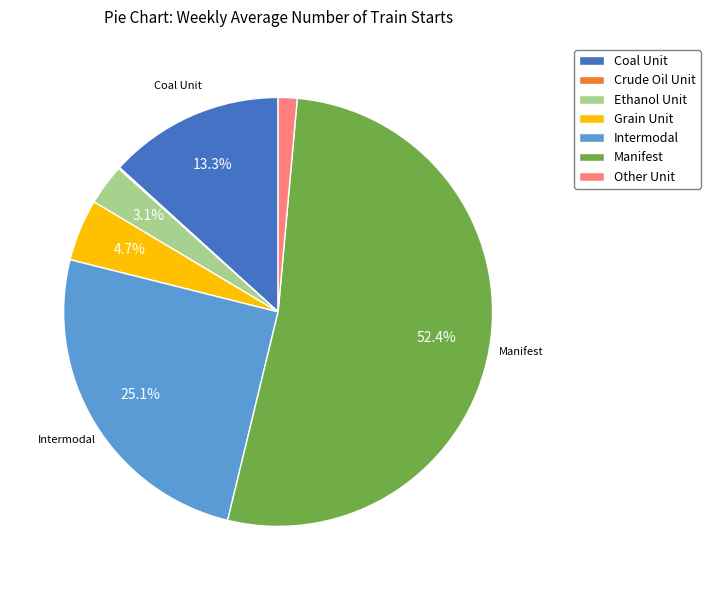

Which has a higher value, Ethanol Unit or Grain Unit?

Grain Unit